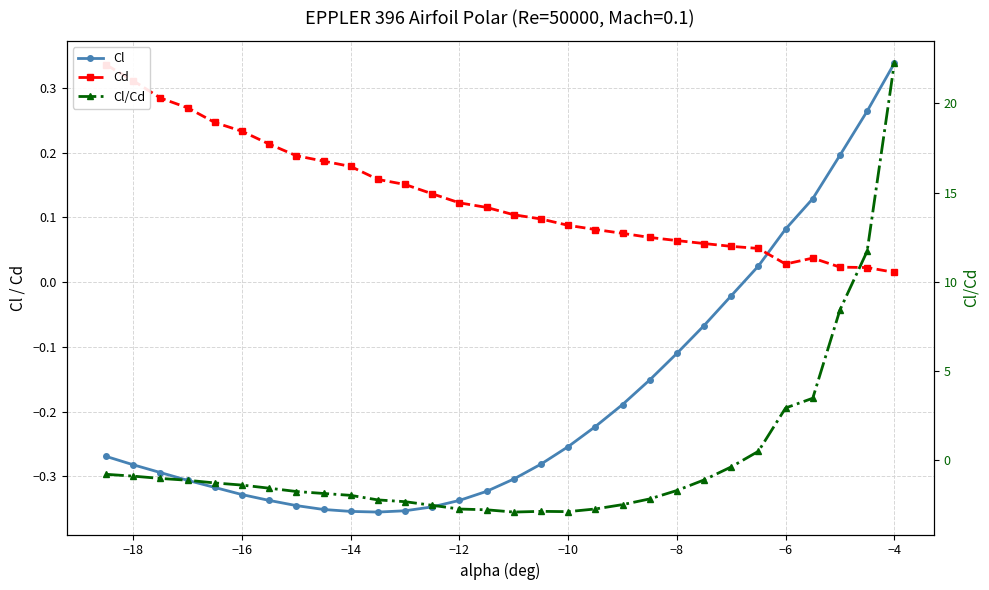

How many times do Cd and Cl/Cd cross each other?

1